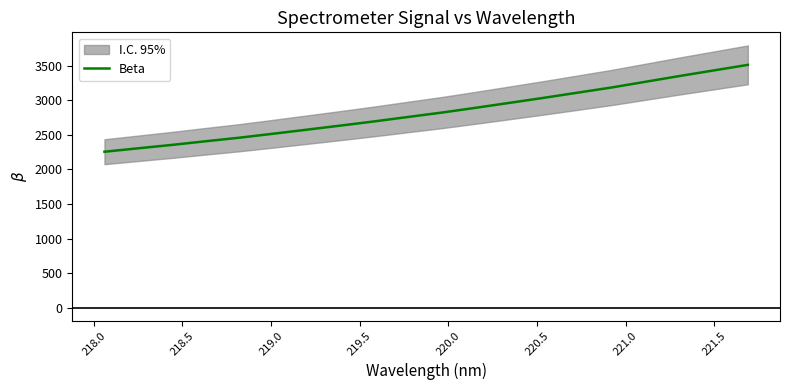

What is the lowest value of the Beta series?

2255.8